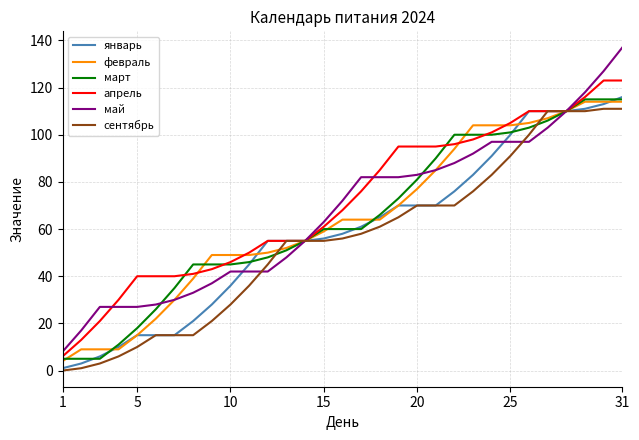

Is this an area chart (filled region under the line)?

No